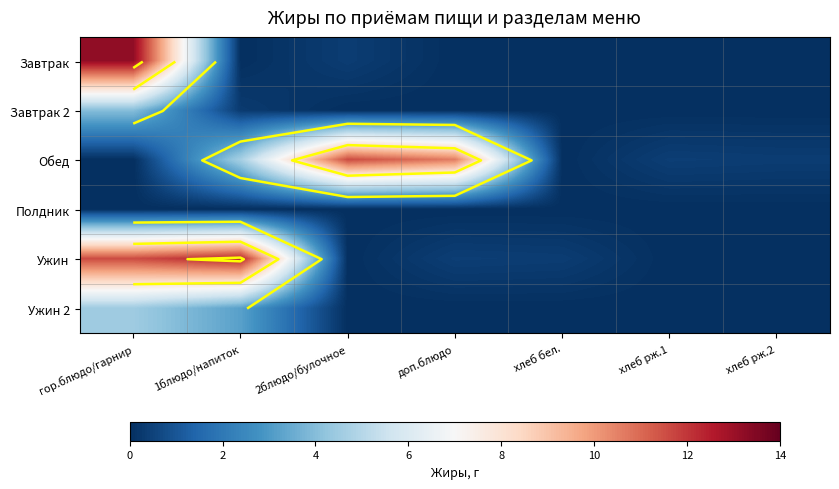

At 1блюдо/напиток, list the series in order from largest to smallest.

Ужин, Обед, Ужин 2, Завтрак 2, Завтрак, Полдник